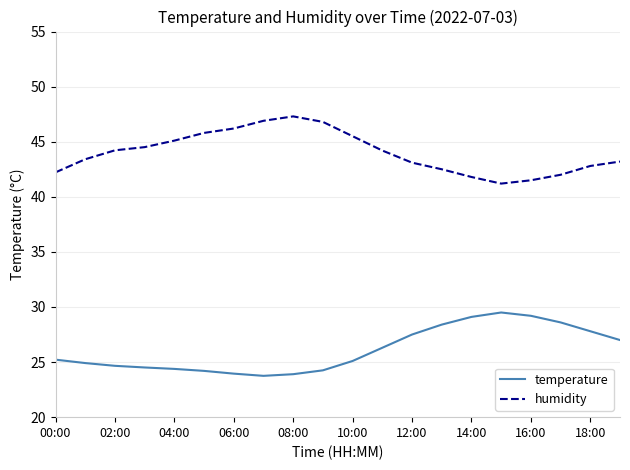

What are all the series names shown in the legend?

temperature, humidity